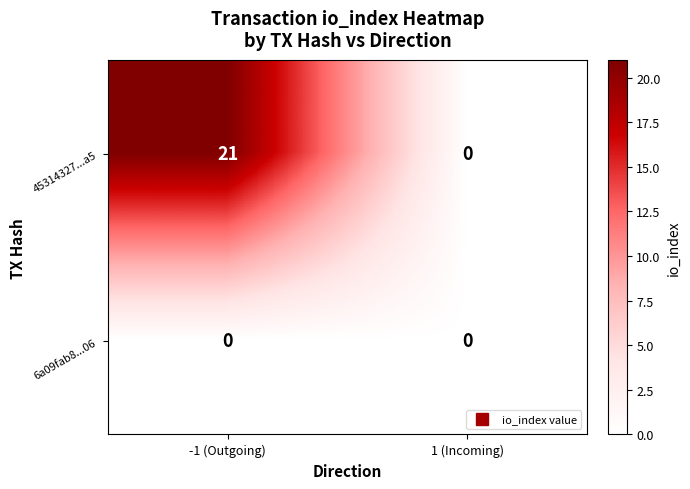

Reading left to right, what are all the values shown in this chart?

45314327...a5: -1 (Outgoing)=21	1 (Incoming)=0
6a09fab8...06: -1 (Outgoing)=0	1 (Incoming)=0